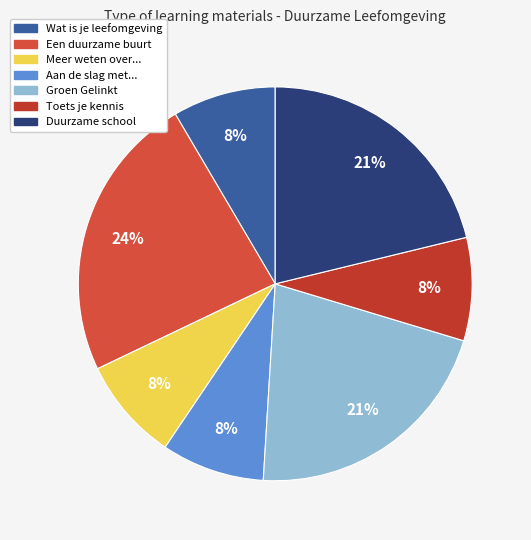

To the nearest percent, what percentage of the pie is Wat is je leefomgeving?

8%